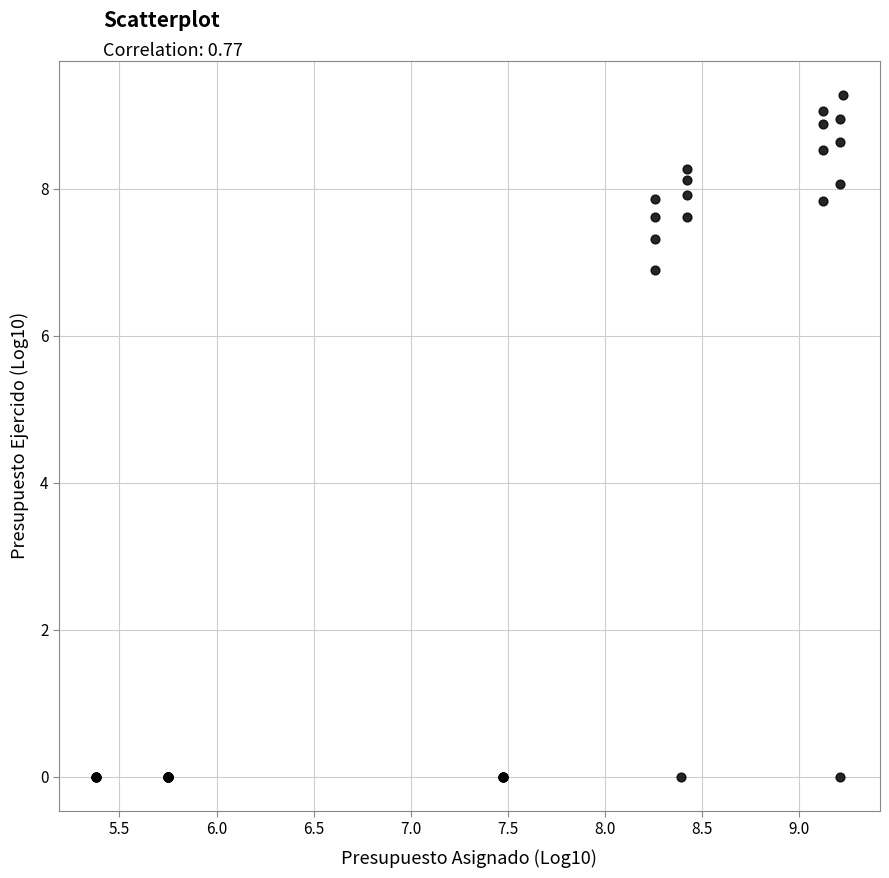

What Y value in the scatter plot is closest to 4?

6.9